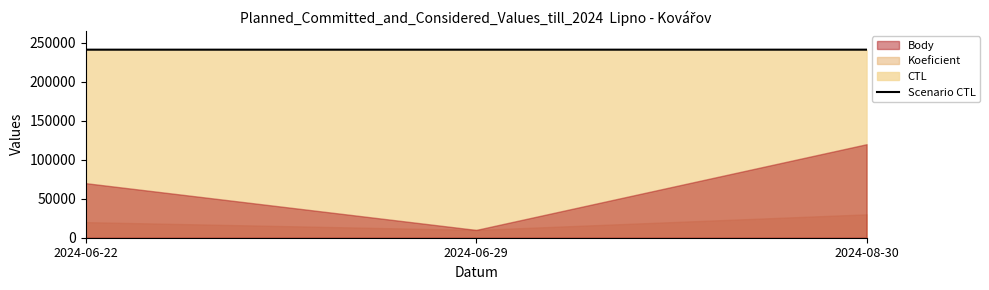

Is it true that the value at 2024-06-29 is 364437?

False